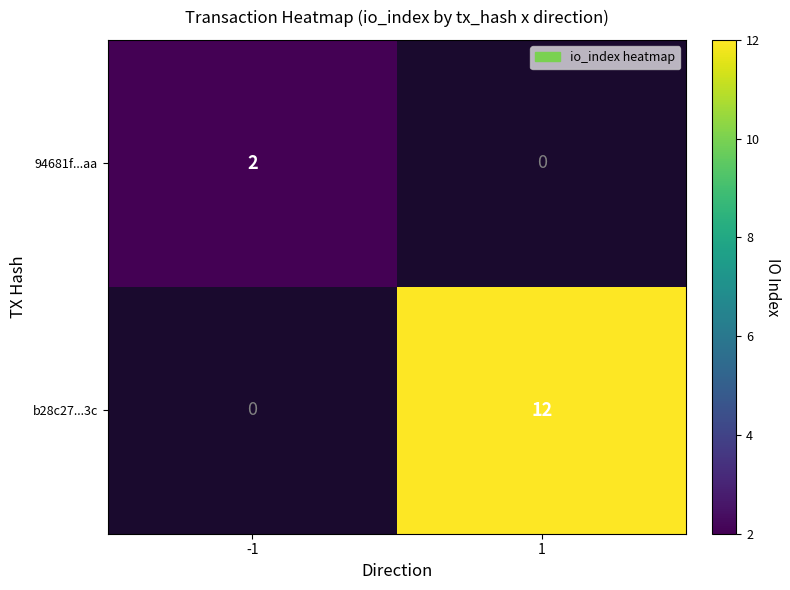

True or false: 94681f...aa has a value of 2 at -1.

True